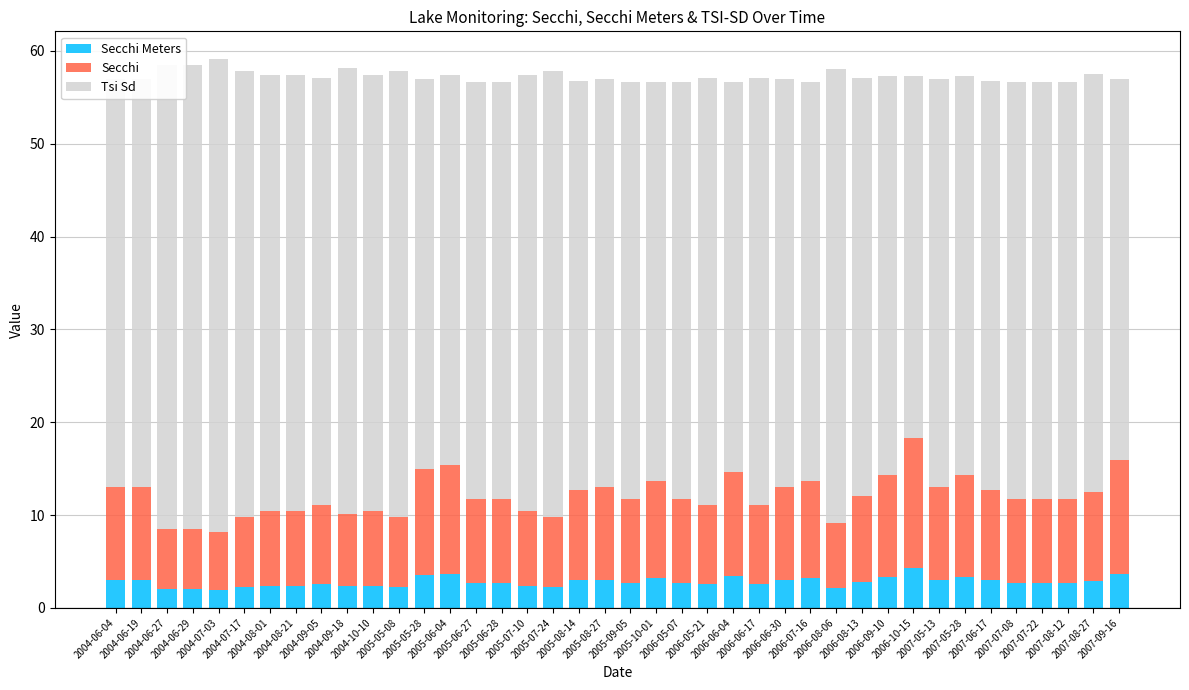

What is the total value across all series at 2007-08-12?

56.7